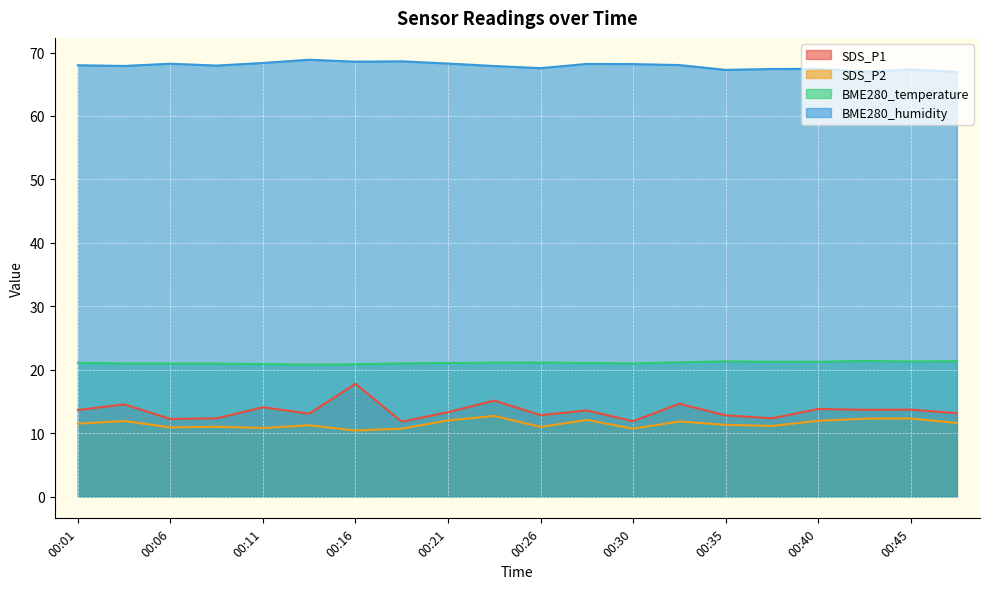

Read the BME280_temperature value at 00:48.

21.3